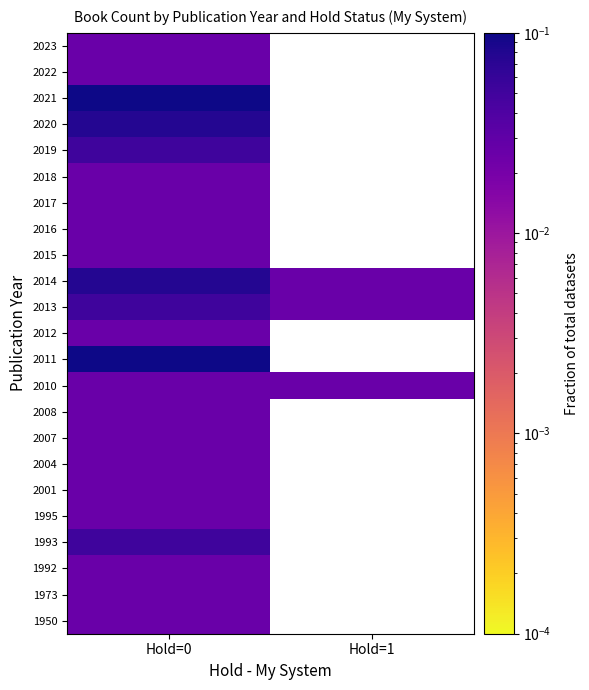

Is the value of 2013 at Hold=0 greater than the value of 2001 at Hold=0?

Yes